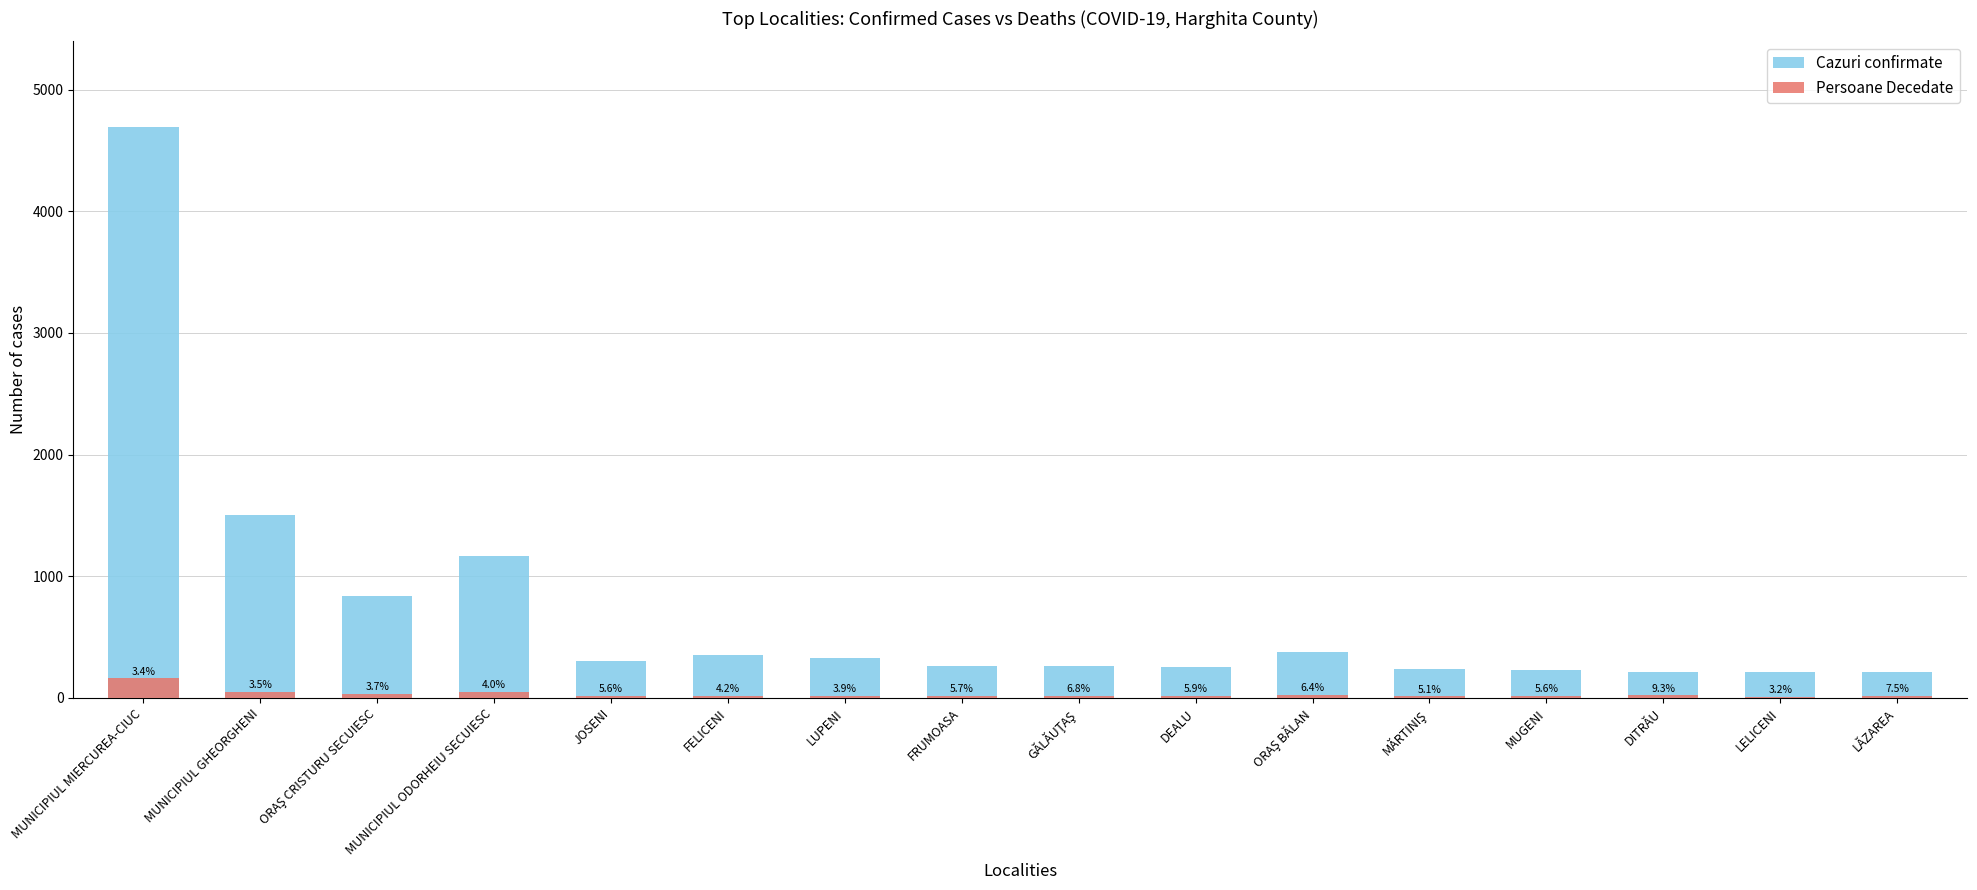

Reading left to right, what are all the values shown in this chart?

Cazuri confirmate: 4693	1505	835	1169	306	353	332	265	265	255	374	234	231	216	217	213
Persoane Decedate: 160	52	31	47	17	15	13	15	18	15	24	12	13	20	7	16